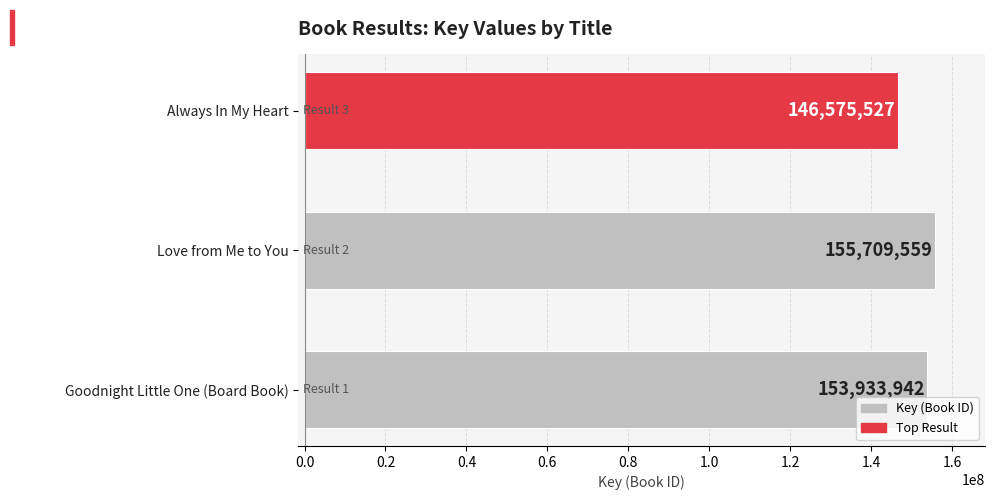

What is the difference between the second highest and minimum values?

7358415